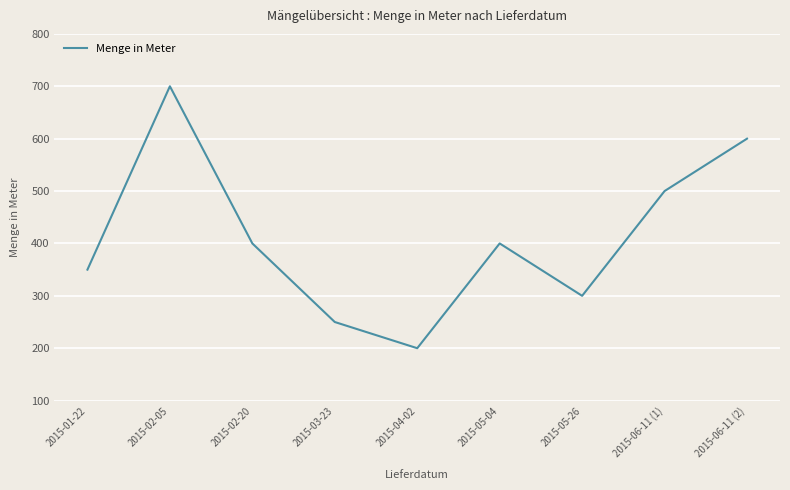

Approximately how many times larger is the value at 2015-02-20 compared to 2015-03-23?

1.6